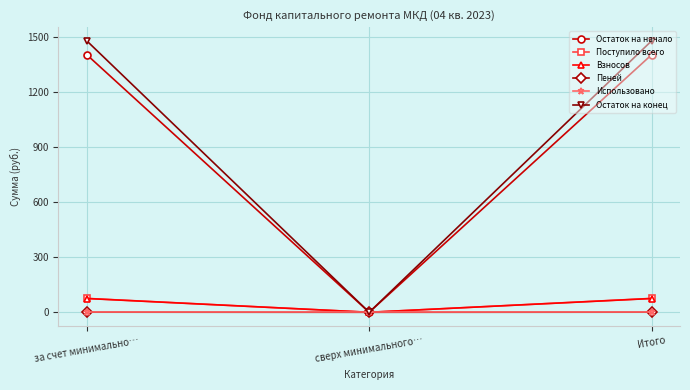

Which category has the lowest value in the Взносов series?

сверх минимального…